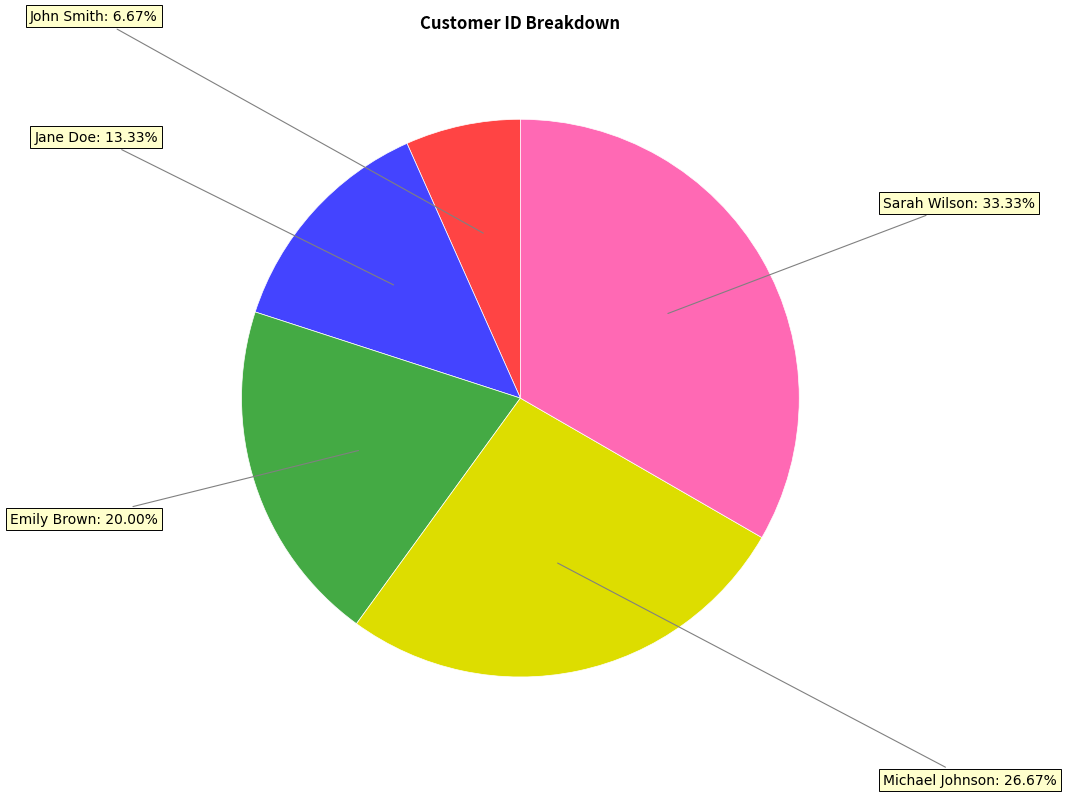

Rank the categories by value from highest to lowest.

Sarah Wilson, Michael Johnson, Emily Brown, Jane Doe, John Smith